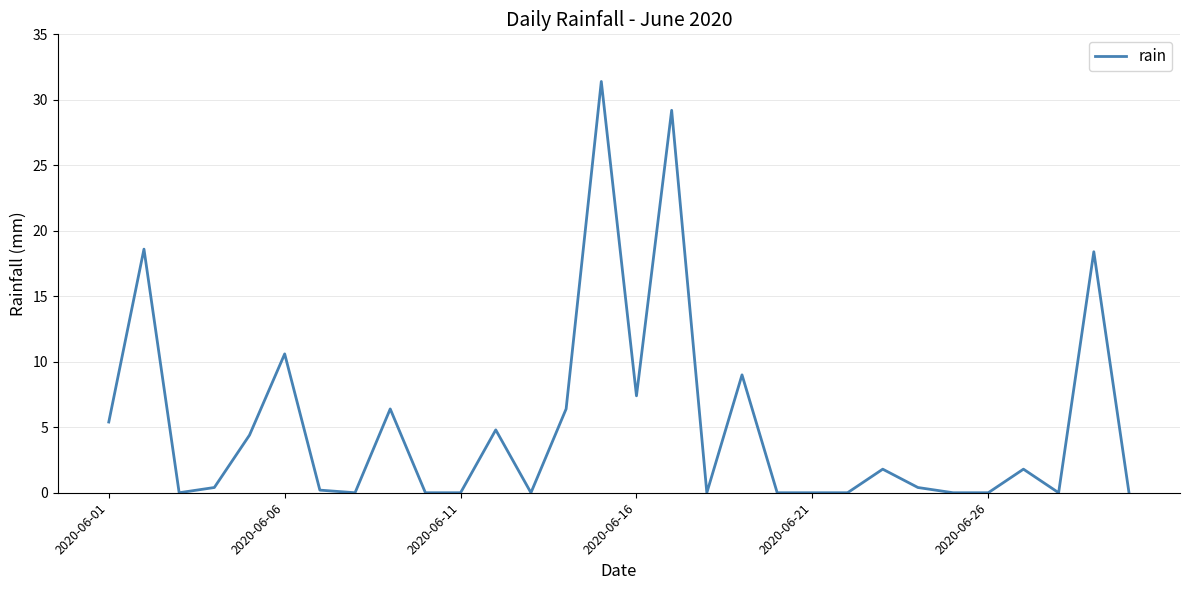

What is the maximum value shown in the chart?

31.4